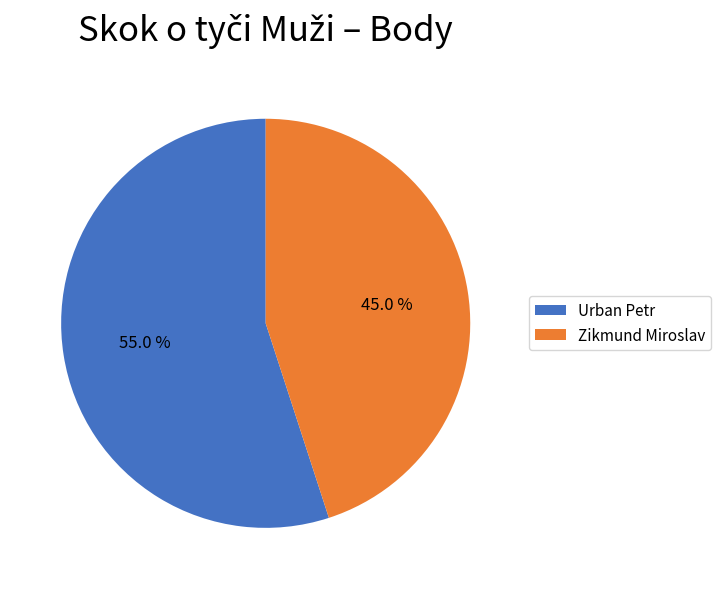

To the nearest percent, what is the average slice percentage?

50%